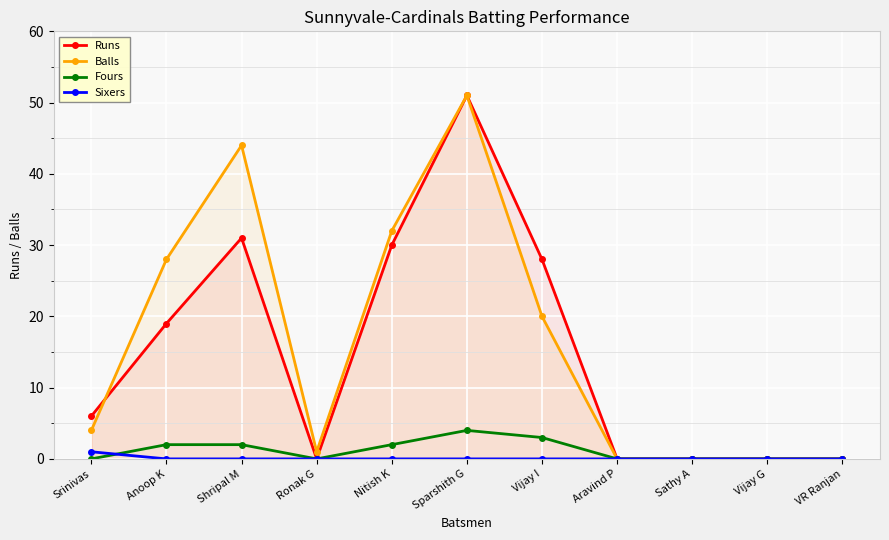

True or false: Sixers has more than 2 points higher than both neighbors.

False